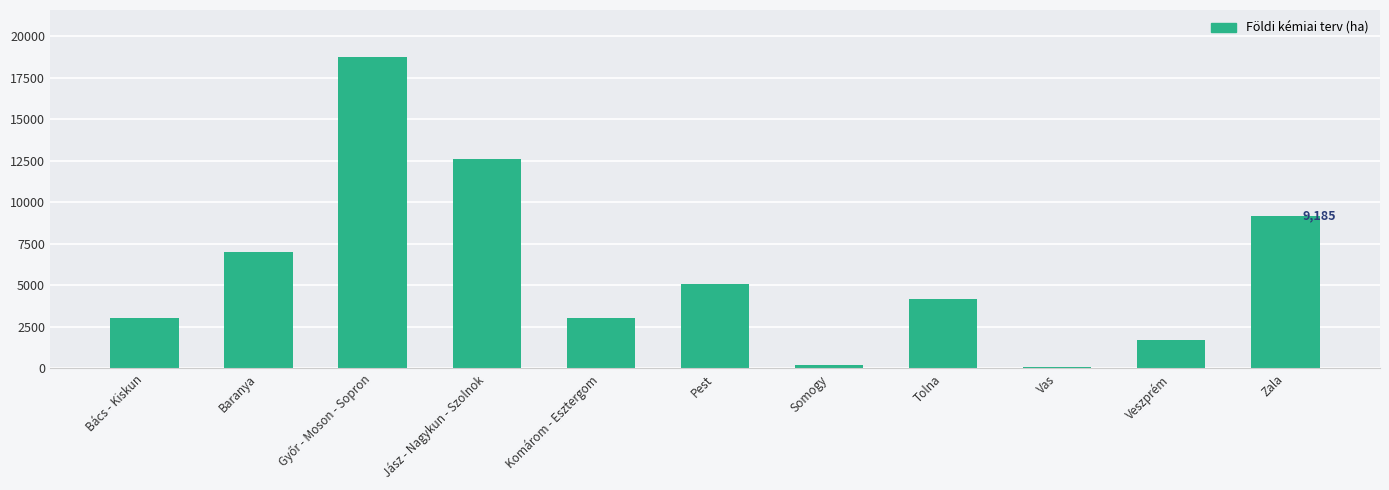

Between Bács - Kiskun and Zala, which is larger?

Zala